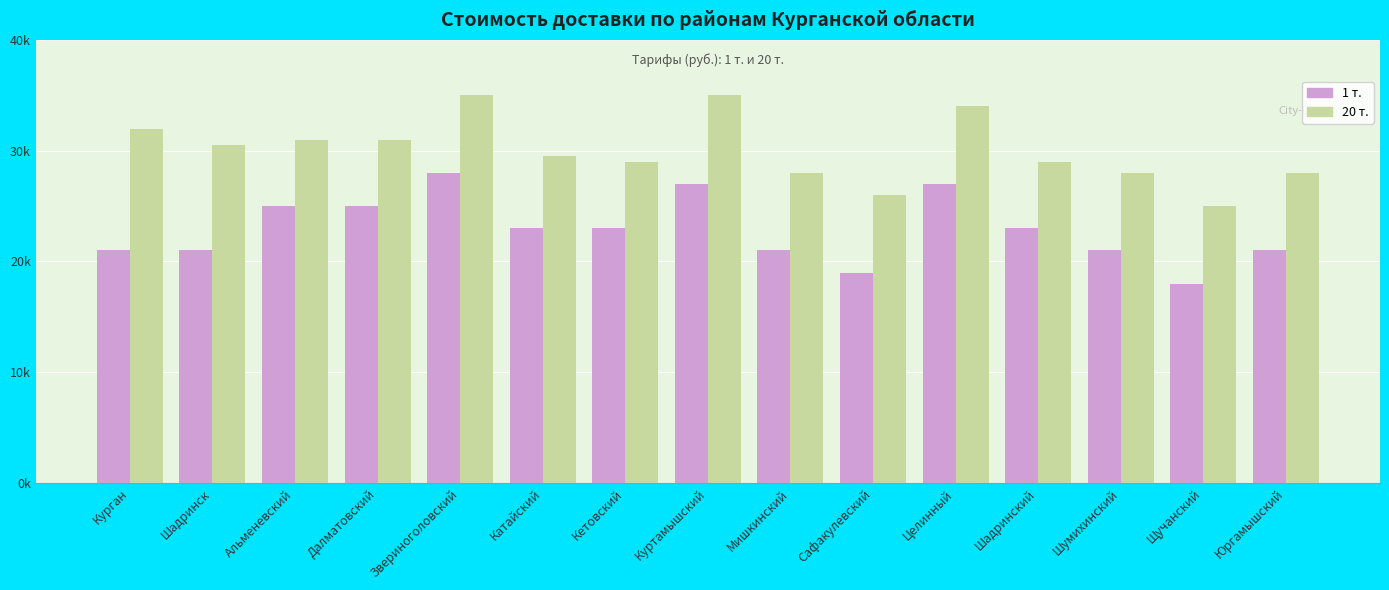

Are the bars grouped side by side (vs. stacked)?

Yes